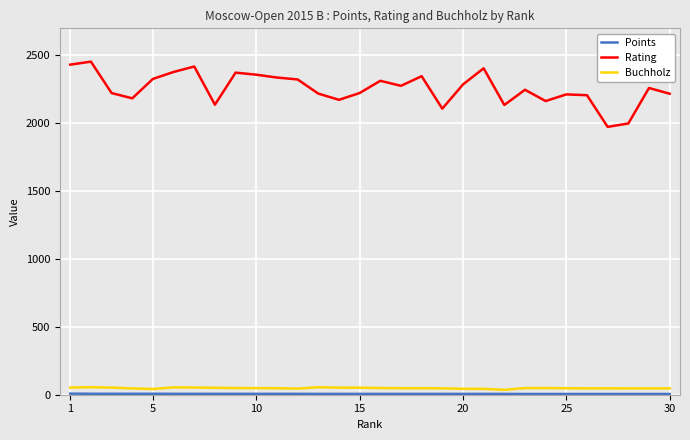

Which series has the widest spread of values?

Rating